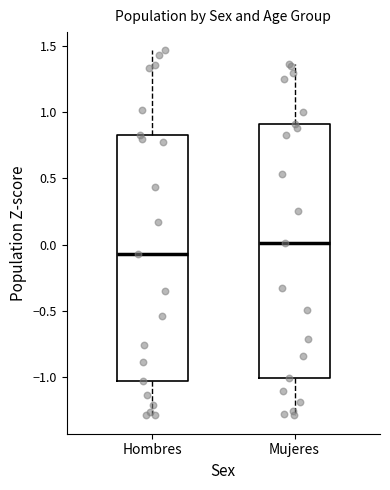

Reading left to right, transcribe this box plot: for each box, give where its median line is, the range the box spans, and where its two whiskers end, as read against the y-axis. The values are not printed on the chart, so give them approximately, as read against the axis.

Hombres: median -0.05, box -1.00 to 0.85, whiskers -1.30 to 1.45
Mujeres: median 0.00, box -1.00 to 0.90, whiskers -1.30 to 1.35